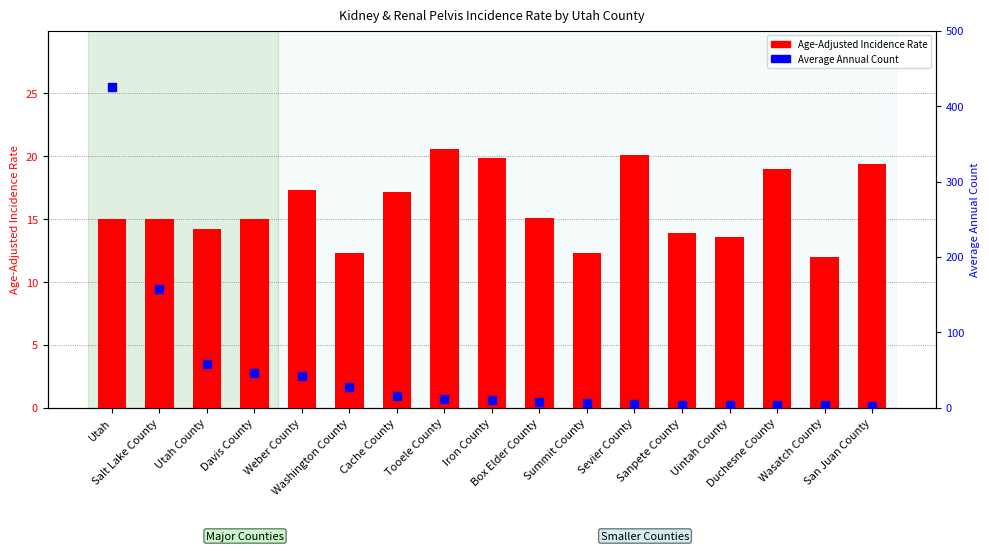

At how many categories does at least one series exceed 258?

1